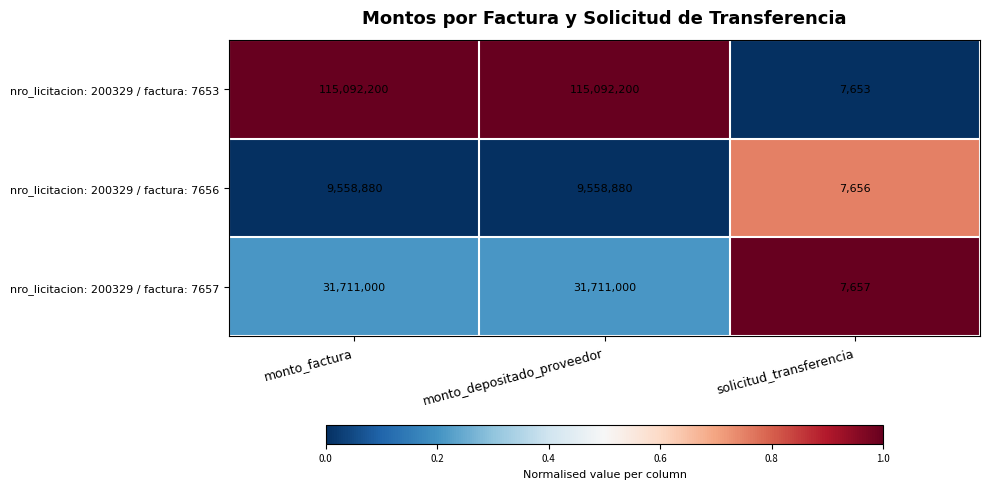

What is the difference between the highest and lowest values at monto_depositado_proveedor?

105533320